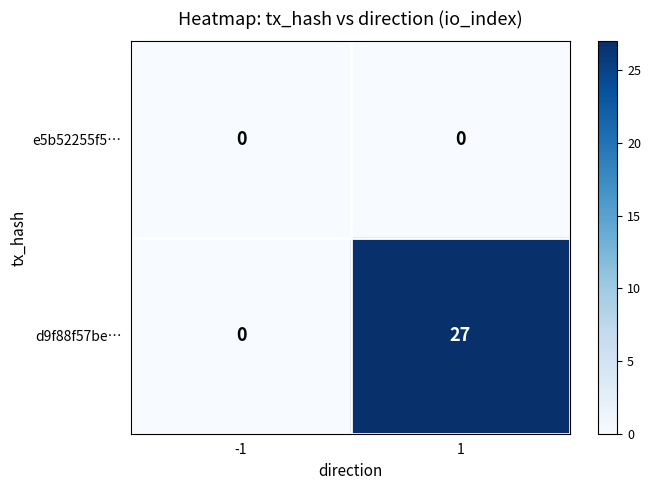

Reading right to left, extract all data points from this chart.

e5b52255f5…: 0	0
d9f88f57be…: 27	0